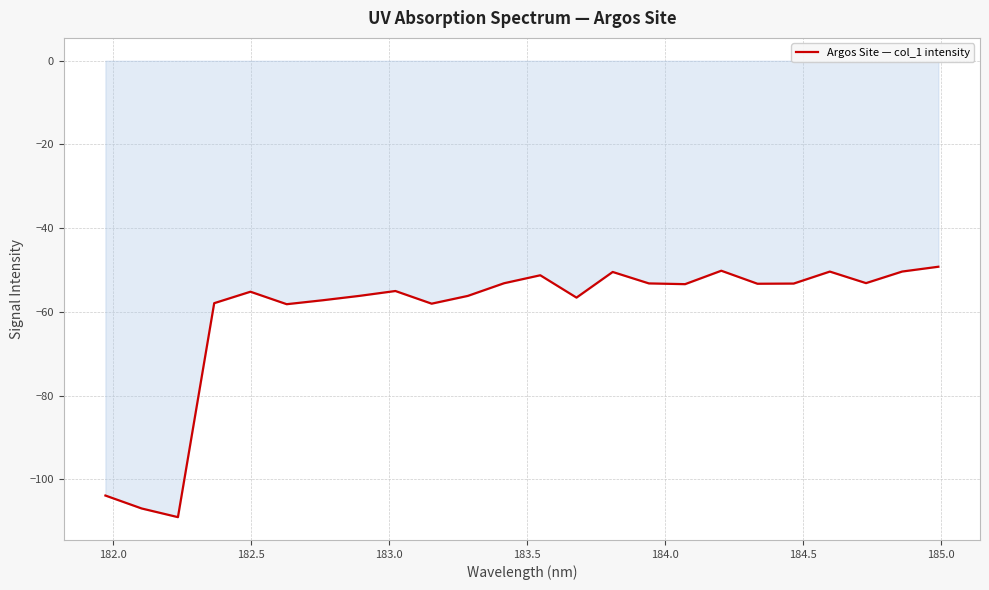

Does the chart have visible grid lines?

Yes